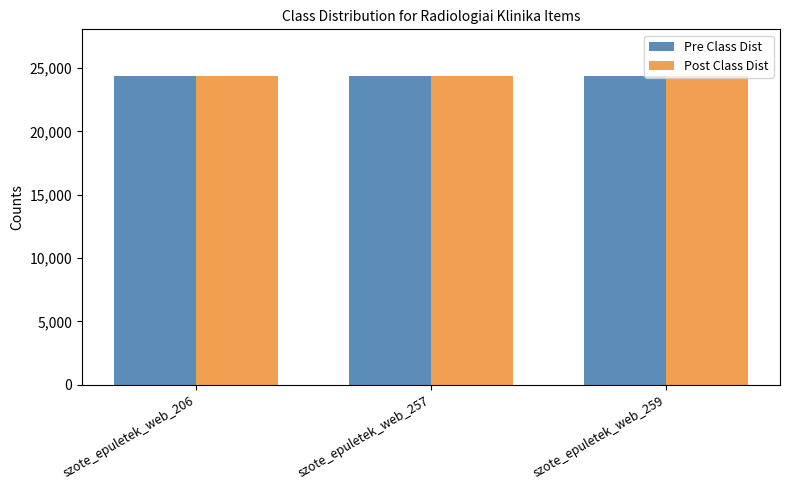

What is the sum of the Pre Class Dist values at szote_epuletek_web_259 and szote_epuletek_web_206?

48757